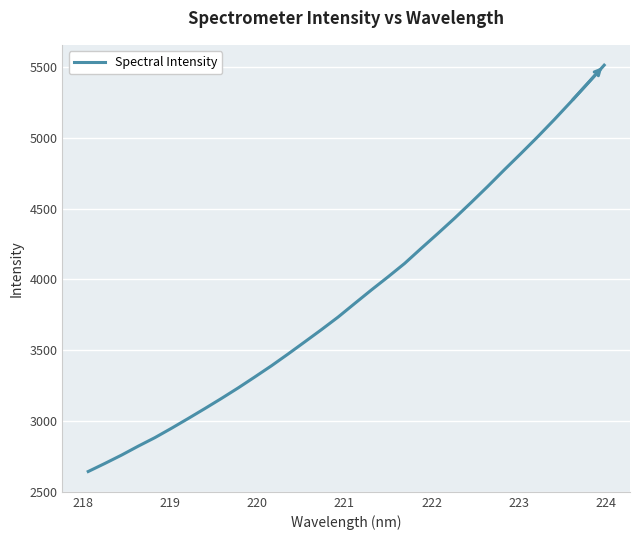

What is the smallest value displayed?

2642.0